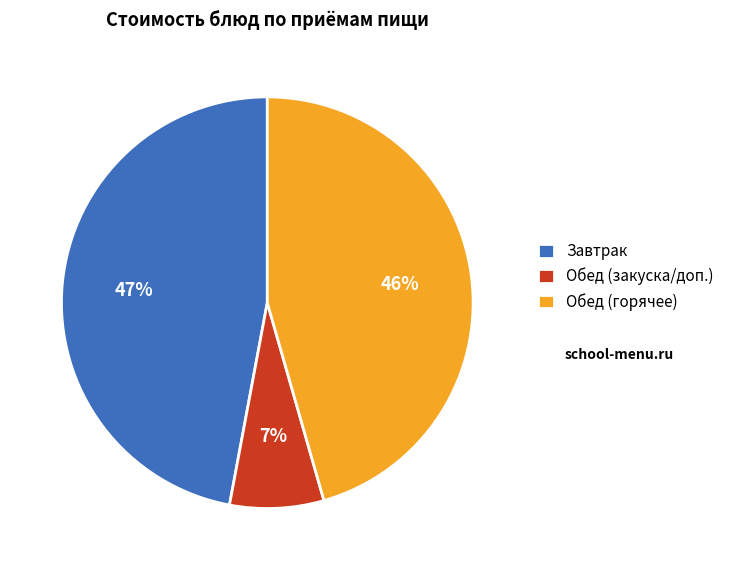

Is there any slice that represents more than half of the pie?

No